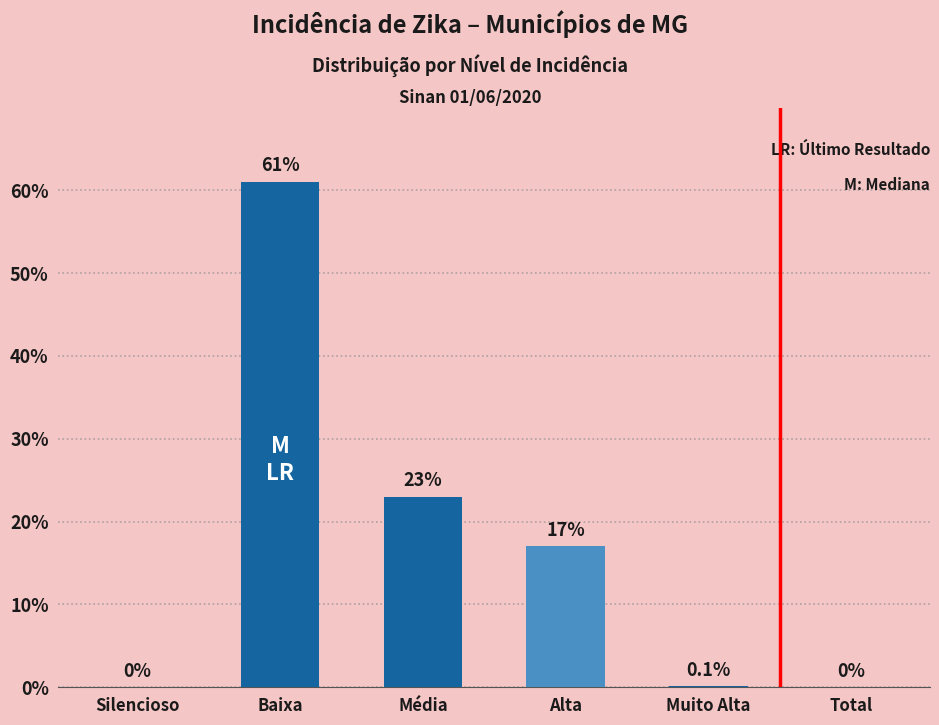

What is the difference between the values at Muito Alta and Alta?

16.9